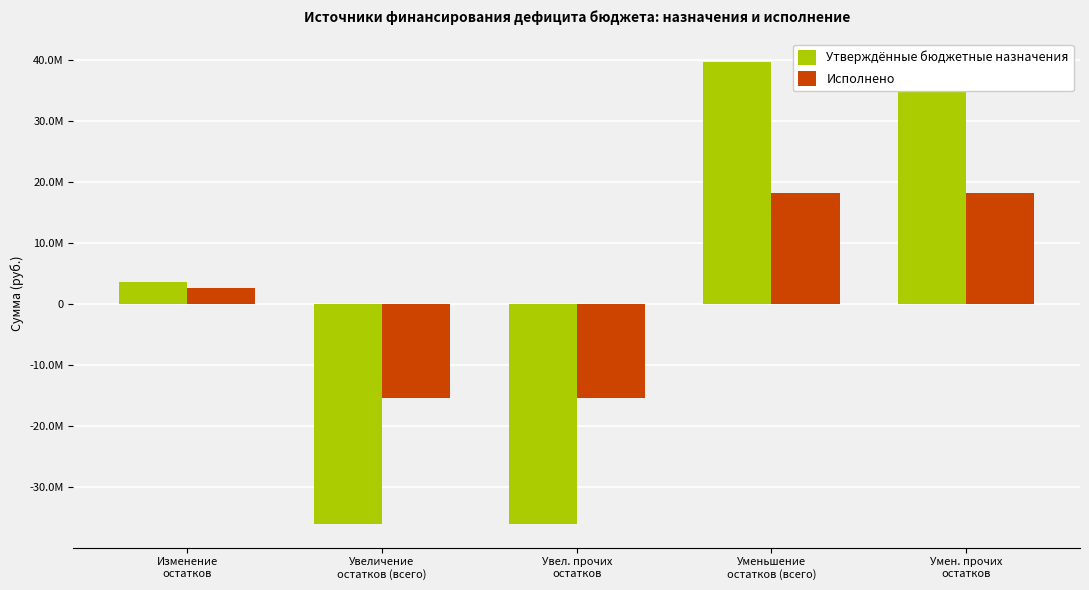

How many data points in Утверждённые бюджетные назначения are above 3507400?

3